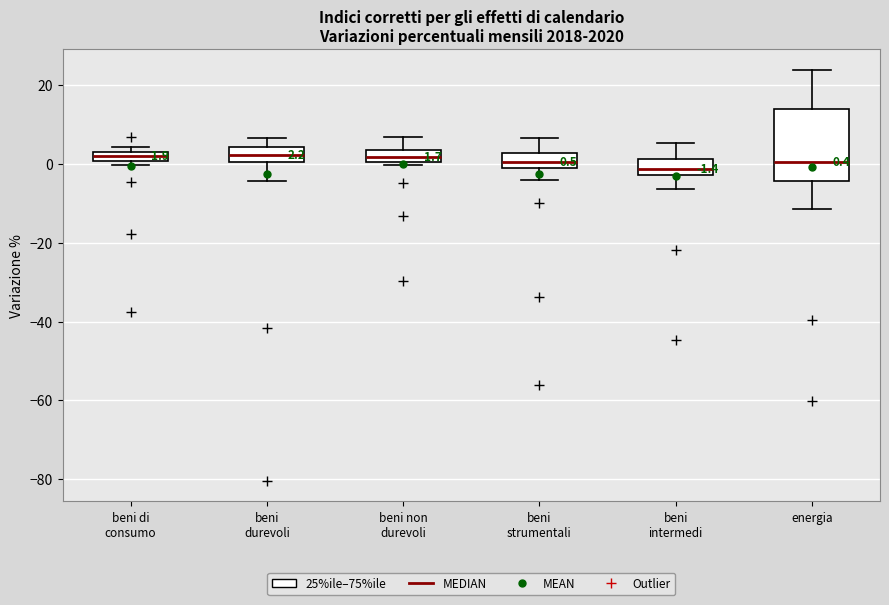

Which box is the tallest, from its lower edge to its upper edge?

energia